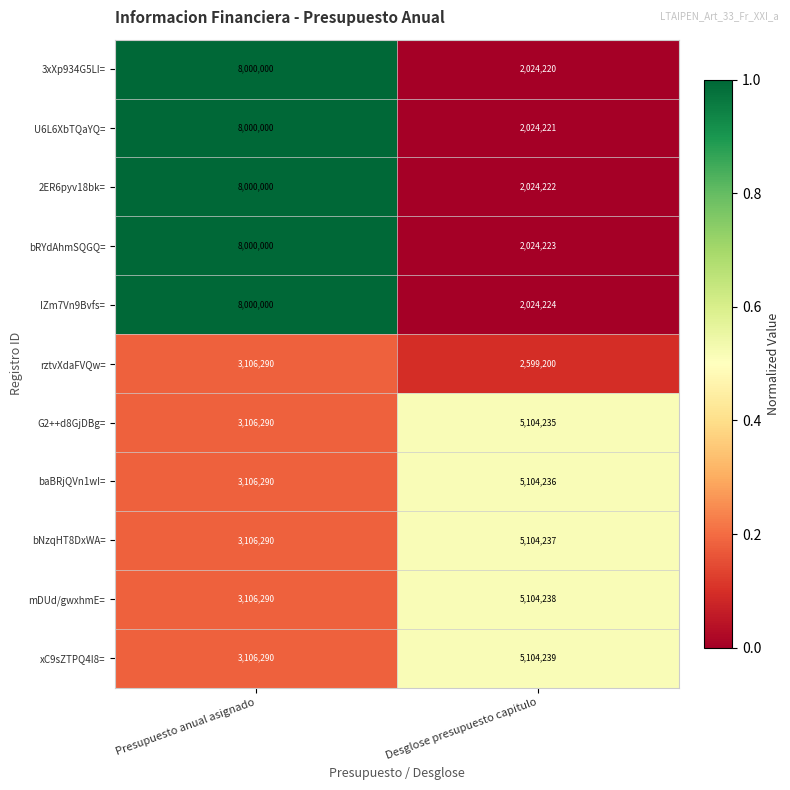

Which series has the largest total across all categories?

IZm7Vn9Bvfs=